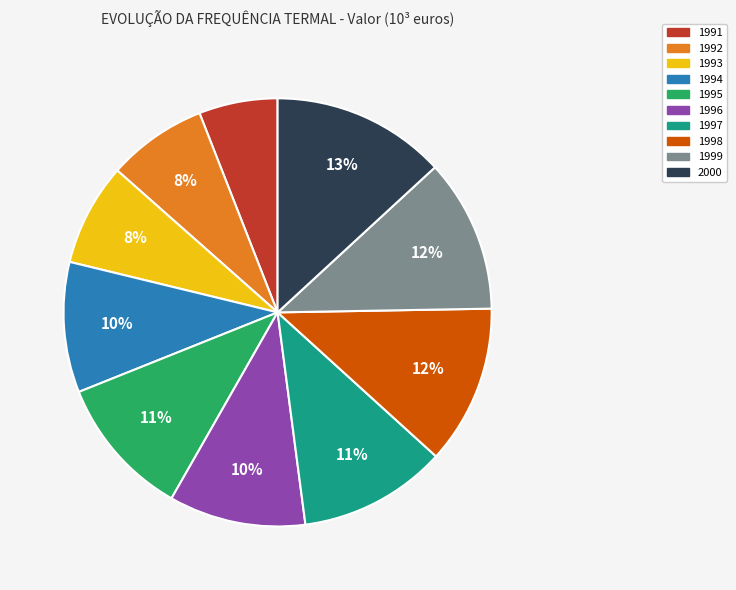

What is the ratio of the value at 1997 to the value at 1998?

0.9